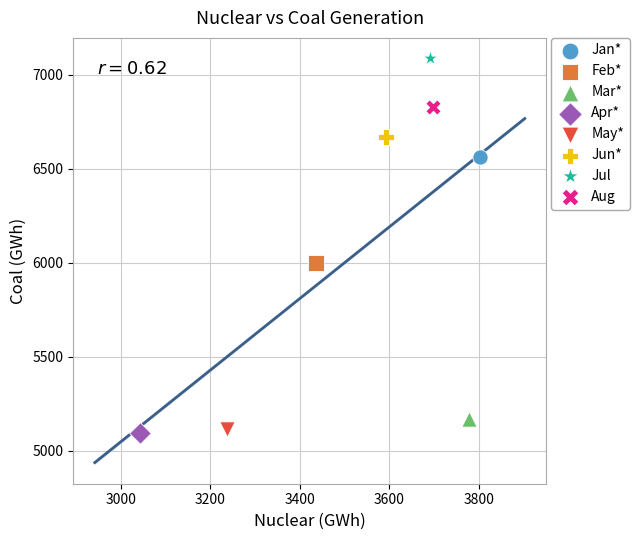

Which series contains the lowest Y value?

Apr*